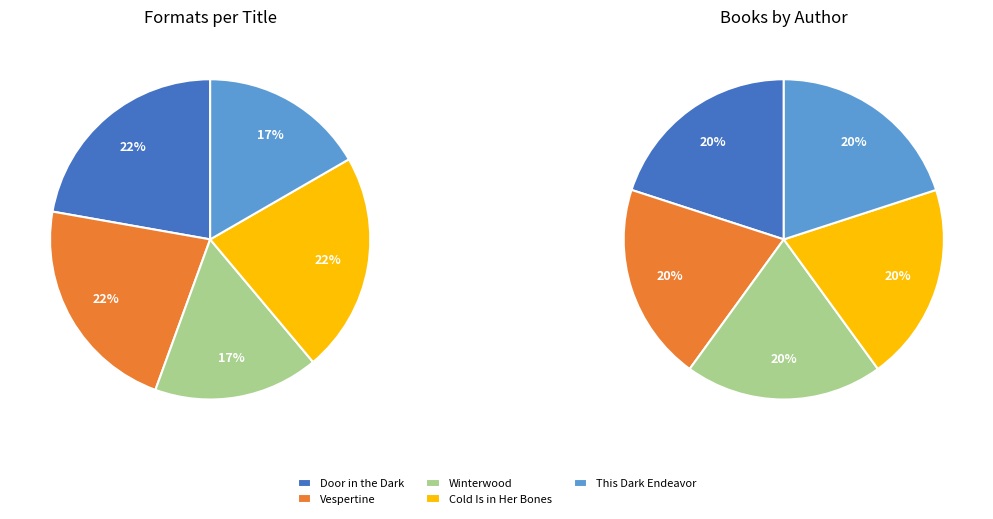

What is the change in value from Door in the Dark to This Dark Endeavor?

-1